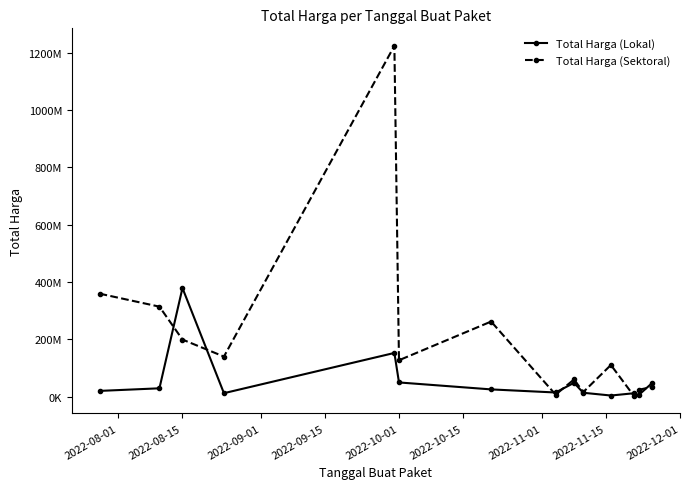

Where is the first local maximum for Total Harga (Lokal)?

2022-08-15